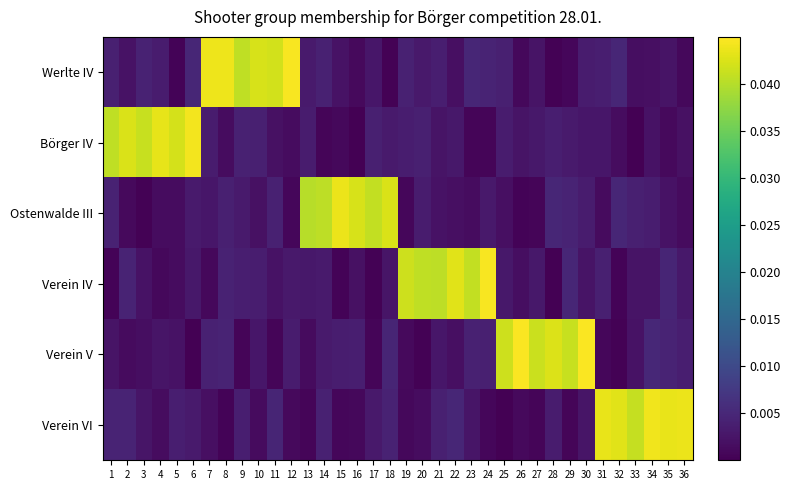

Reading left to right, extract all data points from this chart.

Werlte IV: 1=0.0	2=0.0	3=0.0	4=0.0	5=0.0	6=0.0	7=0.0	8=0.0	9=0.0	10=0.0	11=0.0	12=0.0	13=0.0	14=0.0	15=0.0	16=0.0	17=0.0	18=0.0	19=0.0	20=0.0	21=0.0	22=0.0	23=0.0	24=0.0	25=0.0	26=0.0	27=0.0	28=0.0	29=0.0	30=0.0	31=0.0	32=0.0	33=0.0	34=0.0	35=0.0	36=0.0
Börger IV: 1=0.0	2=0.0	3=0.0	4=0.0	5=0.0	6=0.0	7=0.0	8=0.0	9=0.0	10=0.0	11=0.0	12=0.0	13=0.0	14=0.0	15=0.0	16=0.0	17=0.0	18=0.0	19=0.0	20=0.0	21=0.0	22=0.0	23=0.0	24=0.0	25=0.0	26=0.0	27=0.0	28=0.0	29=0.0	30=0.0	31=0.0	32=0.0	33=0.0	34=0.0	35=0.0	36=0.0
Ostenwalde III: 1=0.0	2=0.0	3=0.0	4=0.0	5=0.0	6=0.0	7=0.0	8=0.0	9=0.0	10=0.0	11=0.0	12=0.0	13=0.0	14=0.0	15=0.0	16=0.0	17=0.0	18=0.0	19=0.0	20=0.0	21=0.0	22=0.0	23=0.0	24=0.0	25=0.0	26=0.0	27=0.0	28=0.0	29=0.0	30=0.0	31=0.0	32=0.0	33=0.0	34=0.0	35=0.0	36=0.0
Verein IV: 1=0.0	2=0.0	3=0.0	4=0.0	5=0.0	6=0.0	7=0.0	8=0.0	9=0.0	10=0.0	11=0.0	12=0.0	13=0.0	14=0.0	15=0.0	16=0.0	17=0.0	18=0.0	19=0.0	20=0.0	21=0.0	22=0.0	23=0.0	24=0.0	25=0.0	26=0.0	27=0.0	28=0.0	29=0.0	30=0.0	31=0.0	32=0.0	33=0.0	34=0.0	35=0.0	36=0.0
Verein V: 1=0.0	2=0.0	3=0.0	4=0.0	5=0.0	6=0.0	7=0.0	8=0.0	9=0.0	10=0.0	11=0.0	12=0.0	13=0.0	14=0.0	15=0.0	16=0.0	17=0.0	18=0.0	19=0.0	20=0.0	21=0.0	22=0.0	23=0.0	24=0.0	25=0.0	26=0.0	27=0.0	28=0.0	29=0.0	30=0.0	31=0.0	32=0.0	33=0.0	34=0.0	35=0.0	36=0.0
Verein VI: 1=0.0	2=0.0	3=0.0	4=0.0	5=0.0	6=0.0	7=0.0	8=0.0	9=0.0	10=0.0	11=0.0	12=0.0	13=0.0	14=0.0	15=0.0	16=0.0	17=0.0	18=0.0	19=0.0	20=0.0	21=0.0	22=0.0	23=0.0	24=0.0	25=0.0	26=0.0	27=0.0	28=0.0	29=0.0	30=0.0	31=0.0	32=0.0	33=0.0	34=0.0	35=0.0	36=0.0